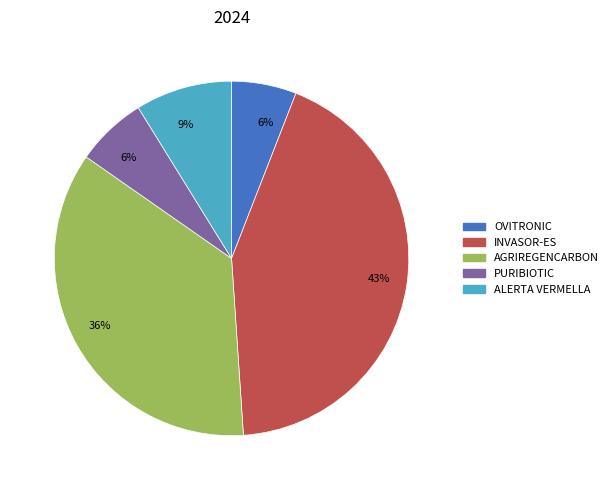

Is there a majority slice in this chart?

No